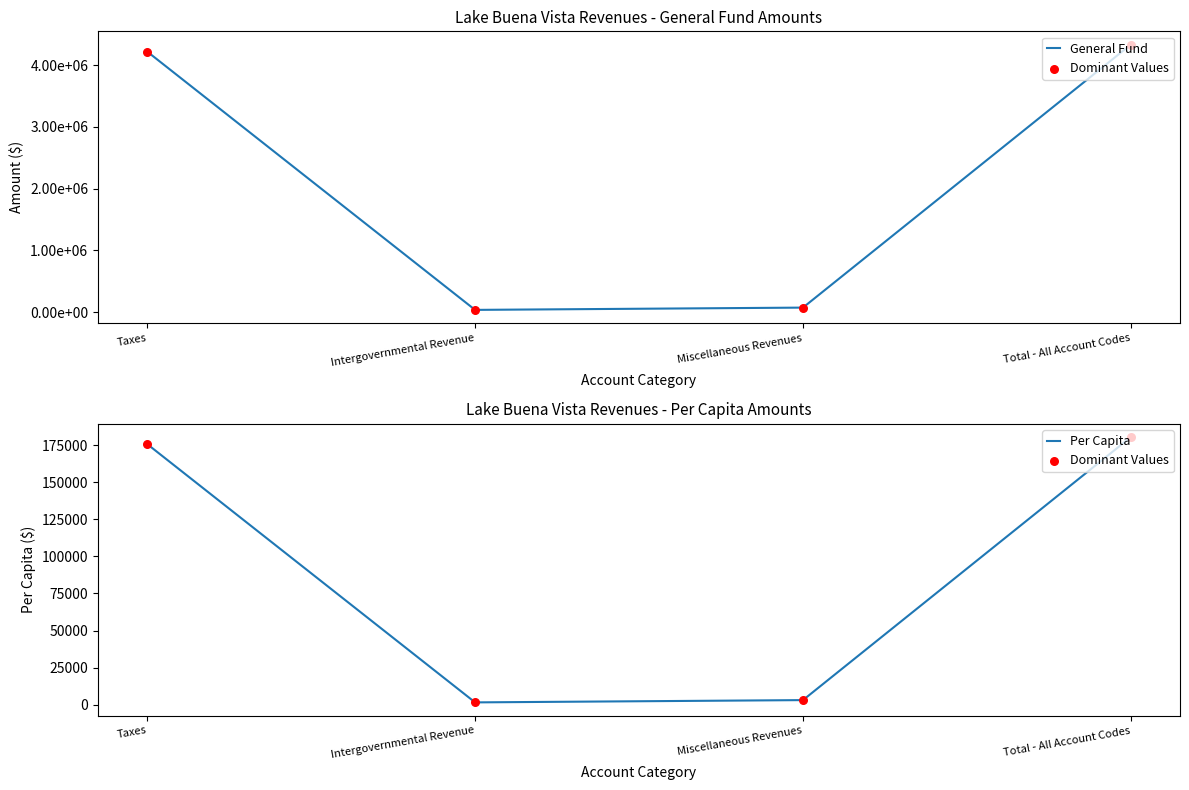

What is the total value across all series at Intergovernmental Revenue?

41568.6